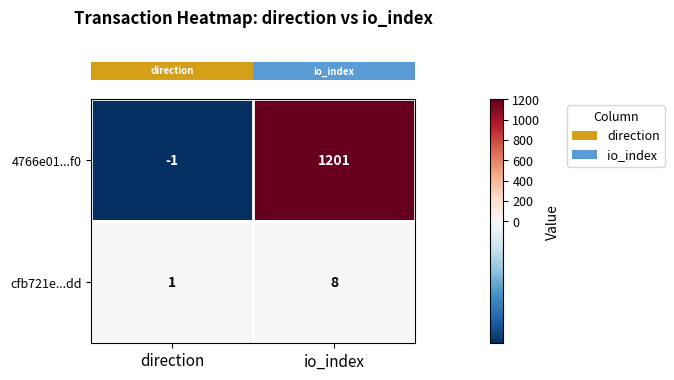

Reading right to left, what are all the values shown in this chart?

4766e01...f0: 1201	-1
cfb721e...dd: 8	1